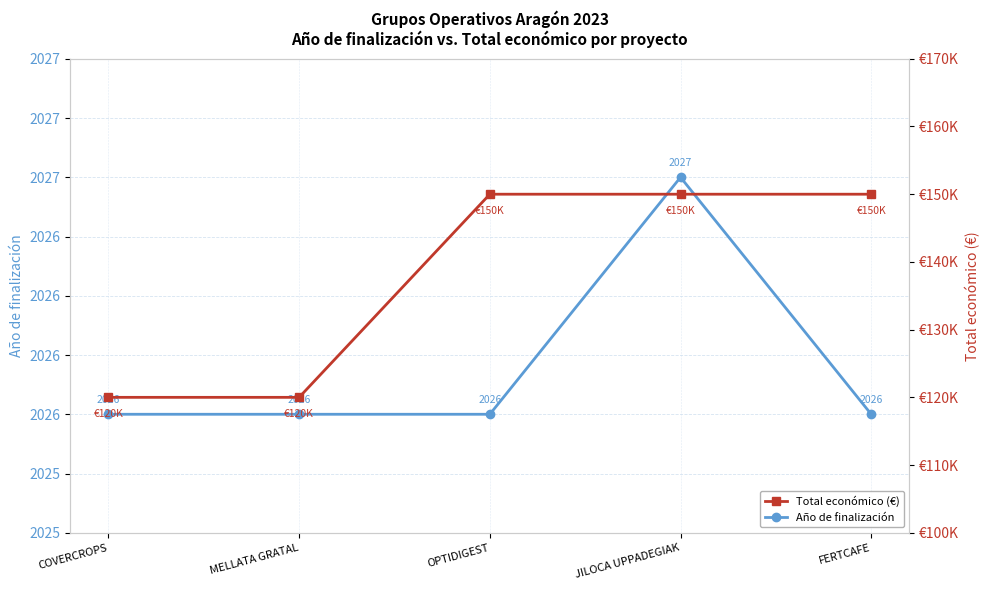

At which label does Año de finalización reach its minimum?

COVERCROPS